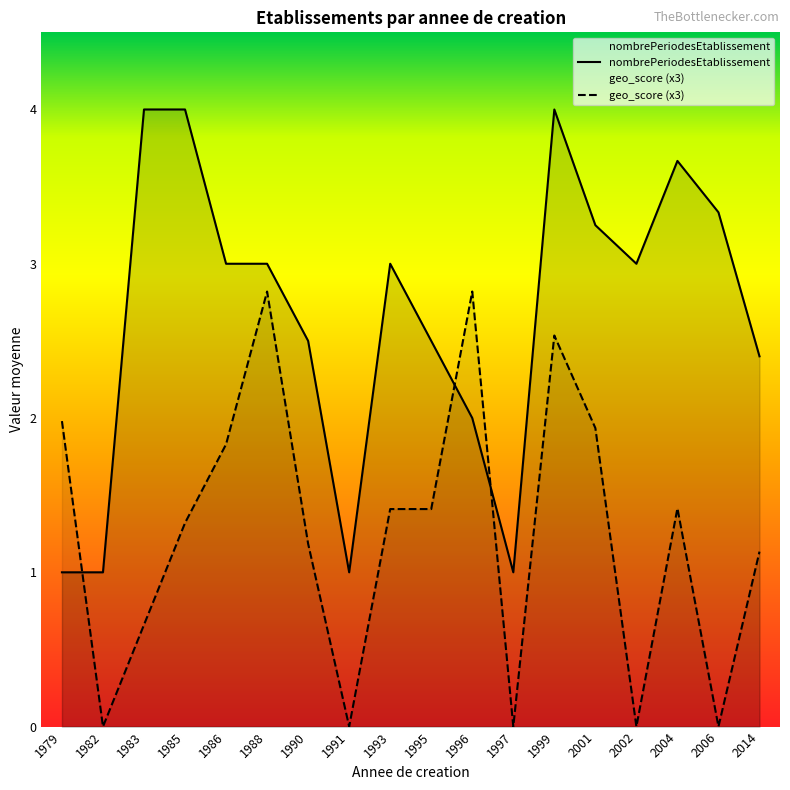

What is the total value across all series at 1997?

1.0